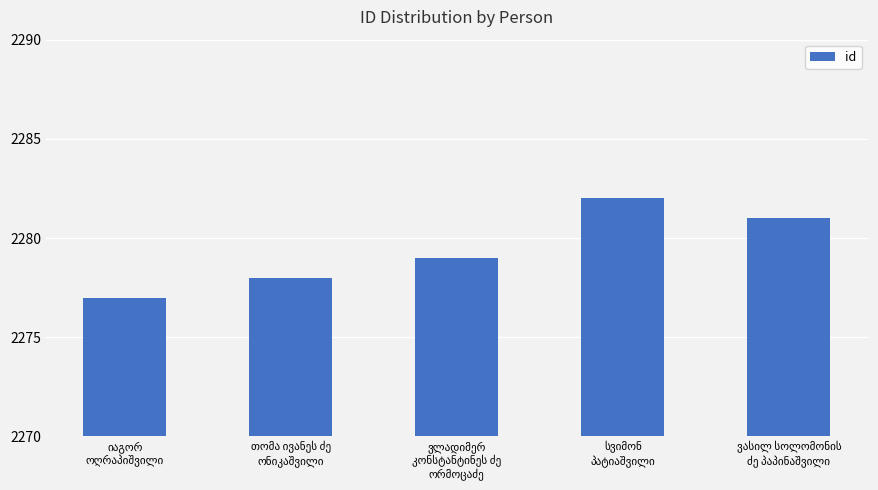

What is the value of the 4th bar from the left?

2282